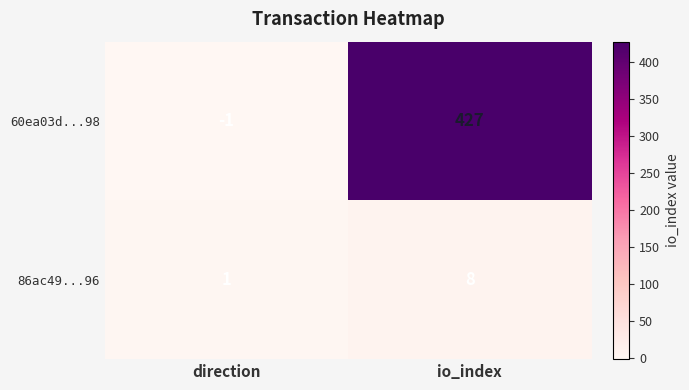

At which label is 86ac49...96 closest to 4?

direction